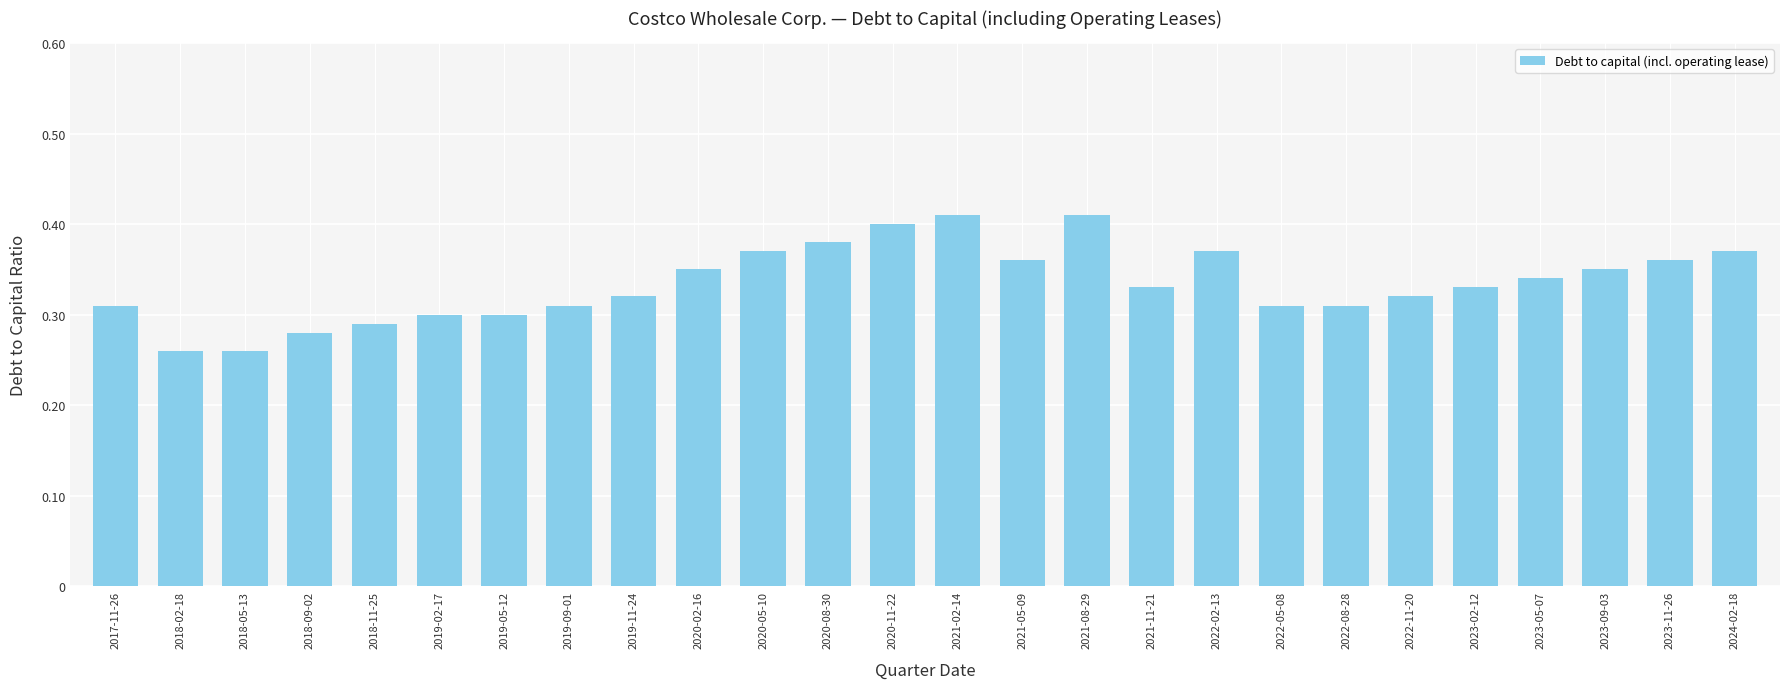

What is the sum of the values at 2021-02-14 and 2021-05-09?

0.8